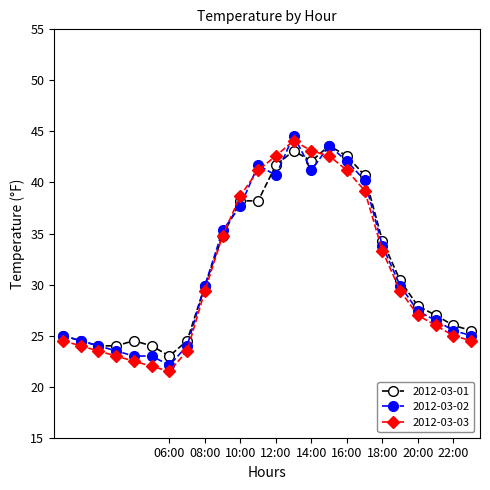

What is the value of the 2012-03-01 point at the 14th from the left?

43.1